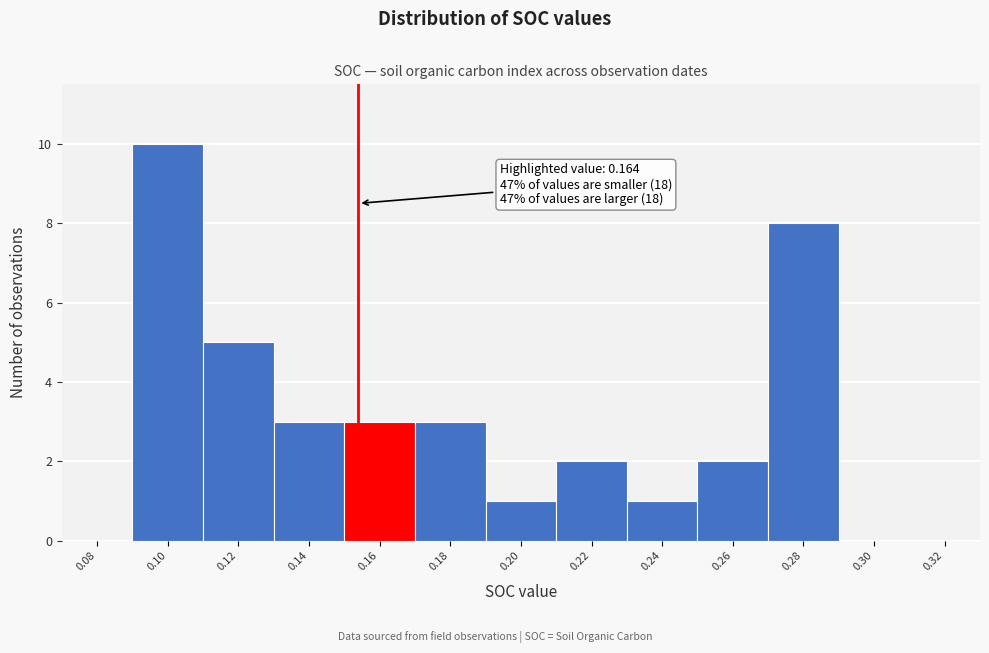

Reading left to right, list all the values displayed in this chart.

0.08=0	0.10=10	0.12=5	0.14=3	0.16=3	0.18=3	0.20=1	0.22=2	0.24=1	0.26=2	0.28=8	0.30=0	0.32=0